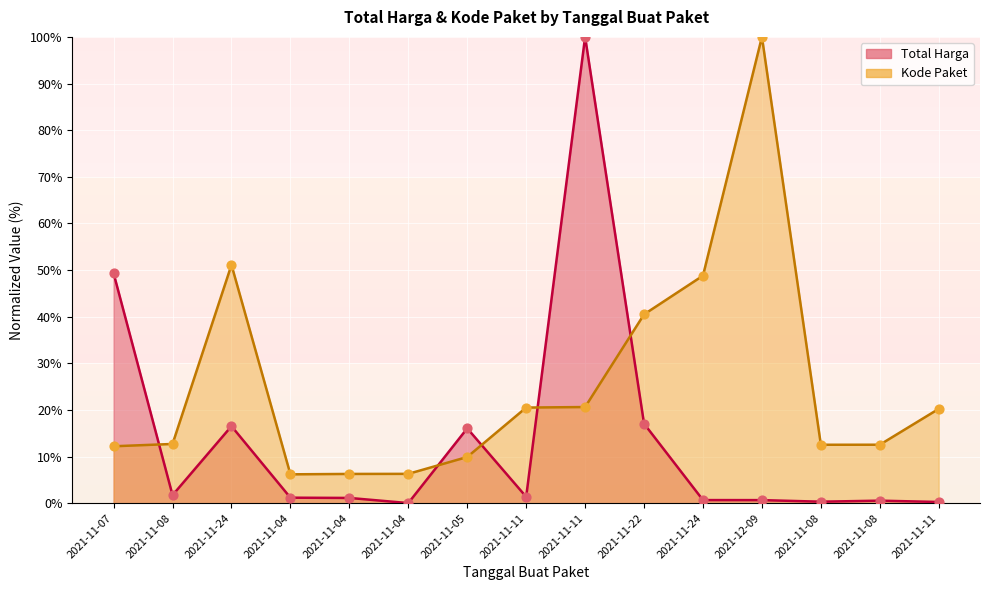

Which series has the largest total across all categories?

Kode Paket